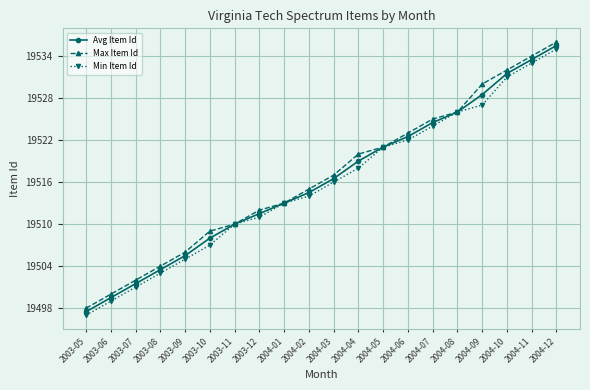

Rank the series by their maximum value, from highest to lowest.

Max Item Id, Avg Item Id, Min Item Id